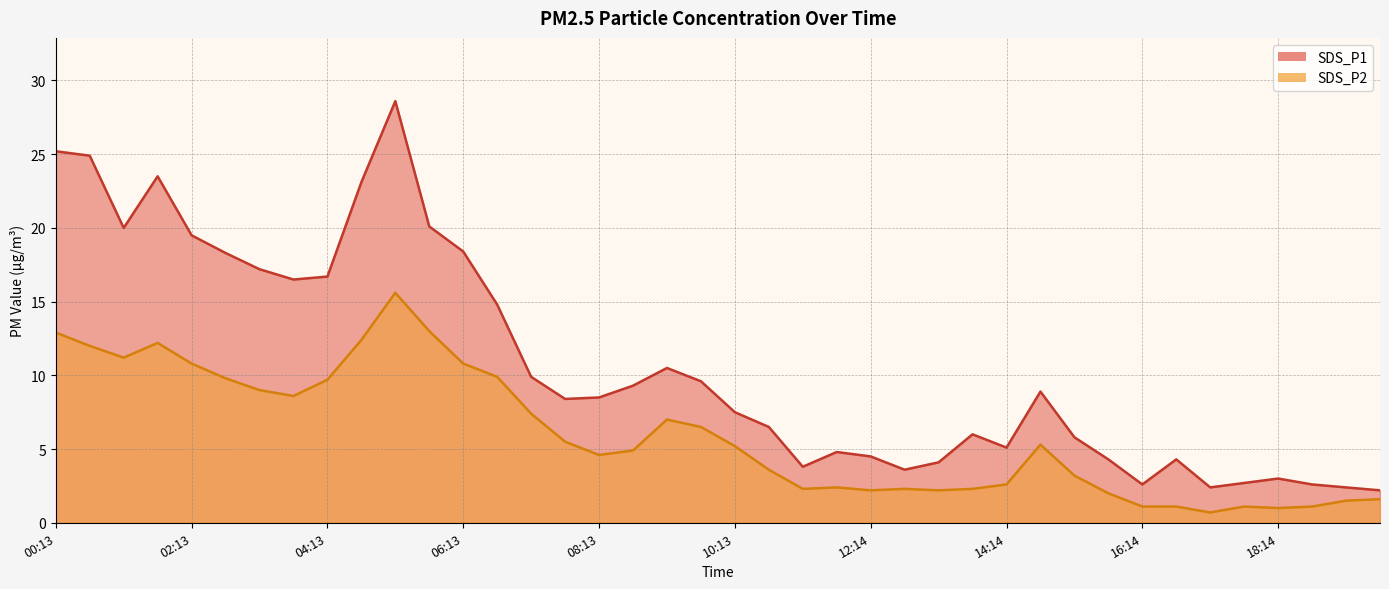

True or false: SDS_P1 and SDS_P2 cross at least once.

False